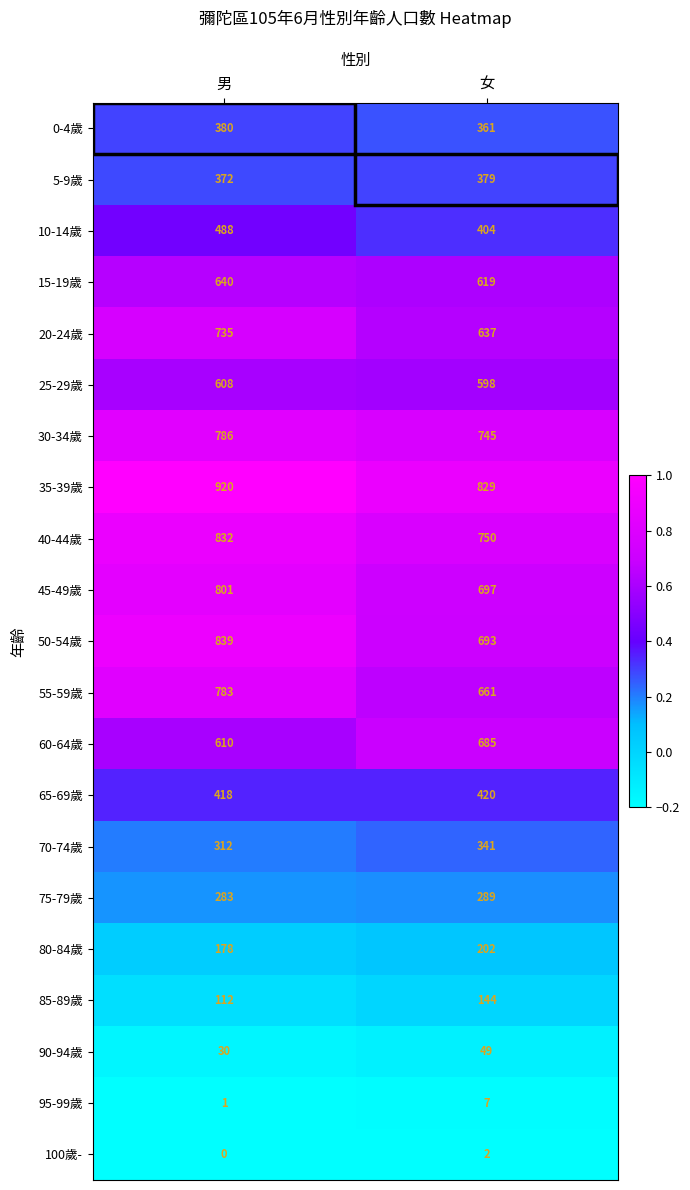

What is the sum of all 55-59歲 values?

1444